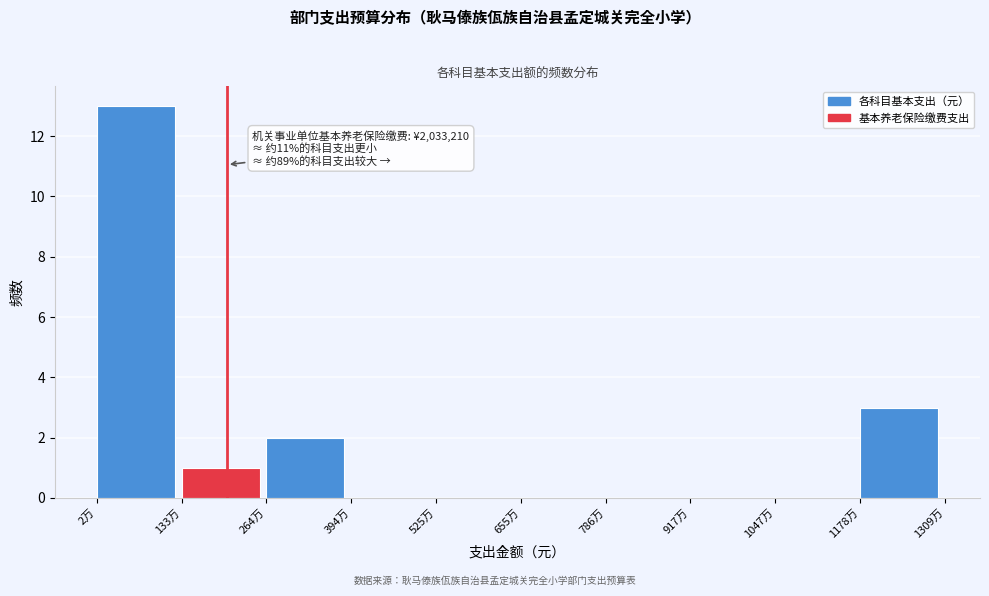

Reading left to right, extract all data points from this chart.

2万=13	133万=1	264万=2	394万=0	525万=0	655万=0	786万=0	917万=0	1047万=0	1178万=3